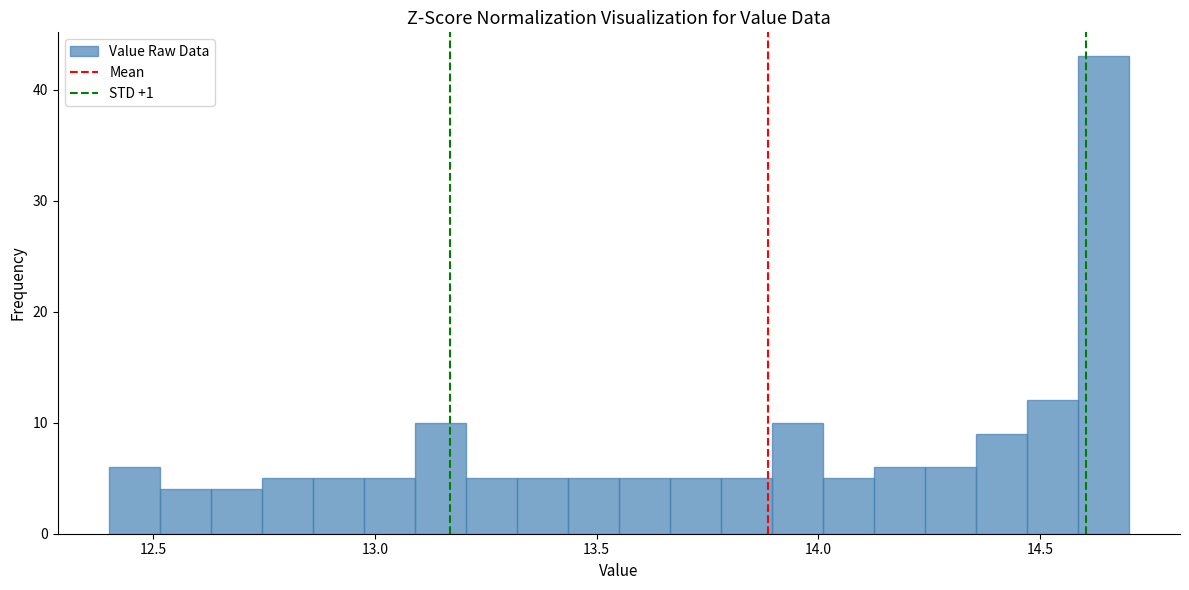

Around what value on the x-axis is the tallest bar? Give the approximate position of its centre, as read against the axis.

14.65